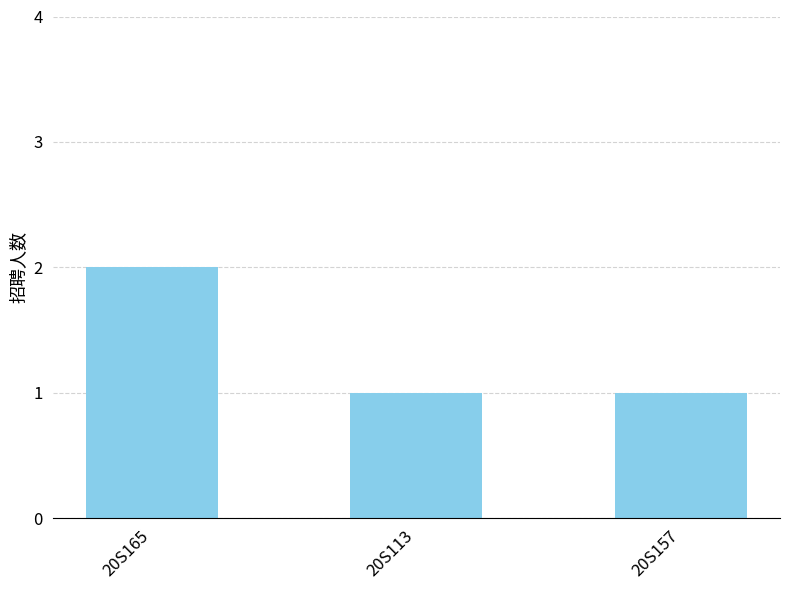

Reading left to right, list all the values displayed in this chart.

20S165=2	20S113=1	20S157=1